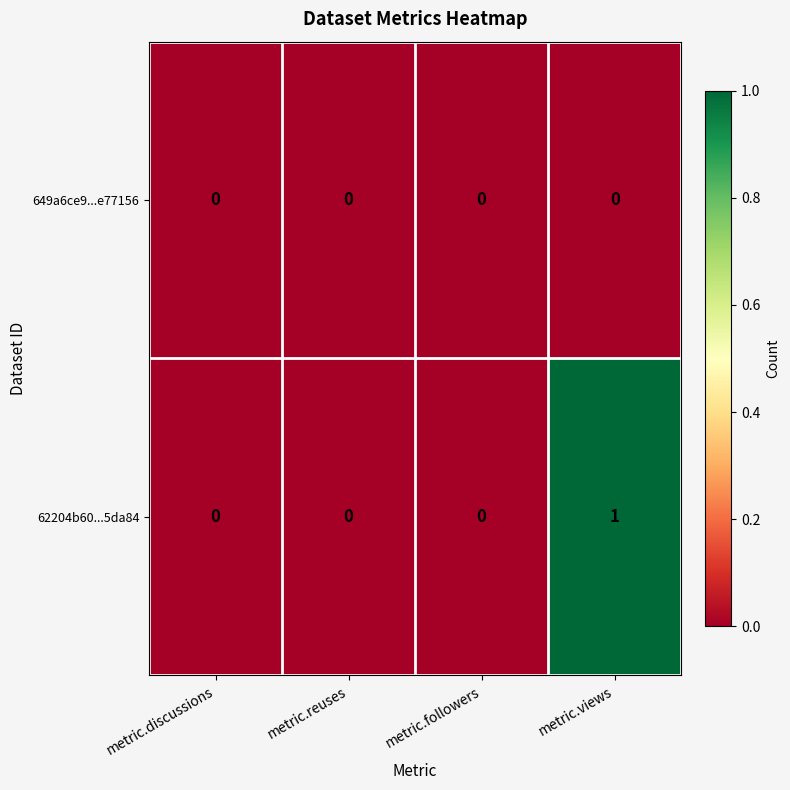

At which category is the sum across all series the highest?

metric.views